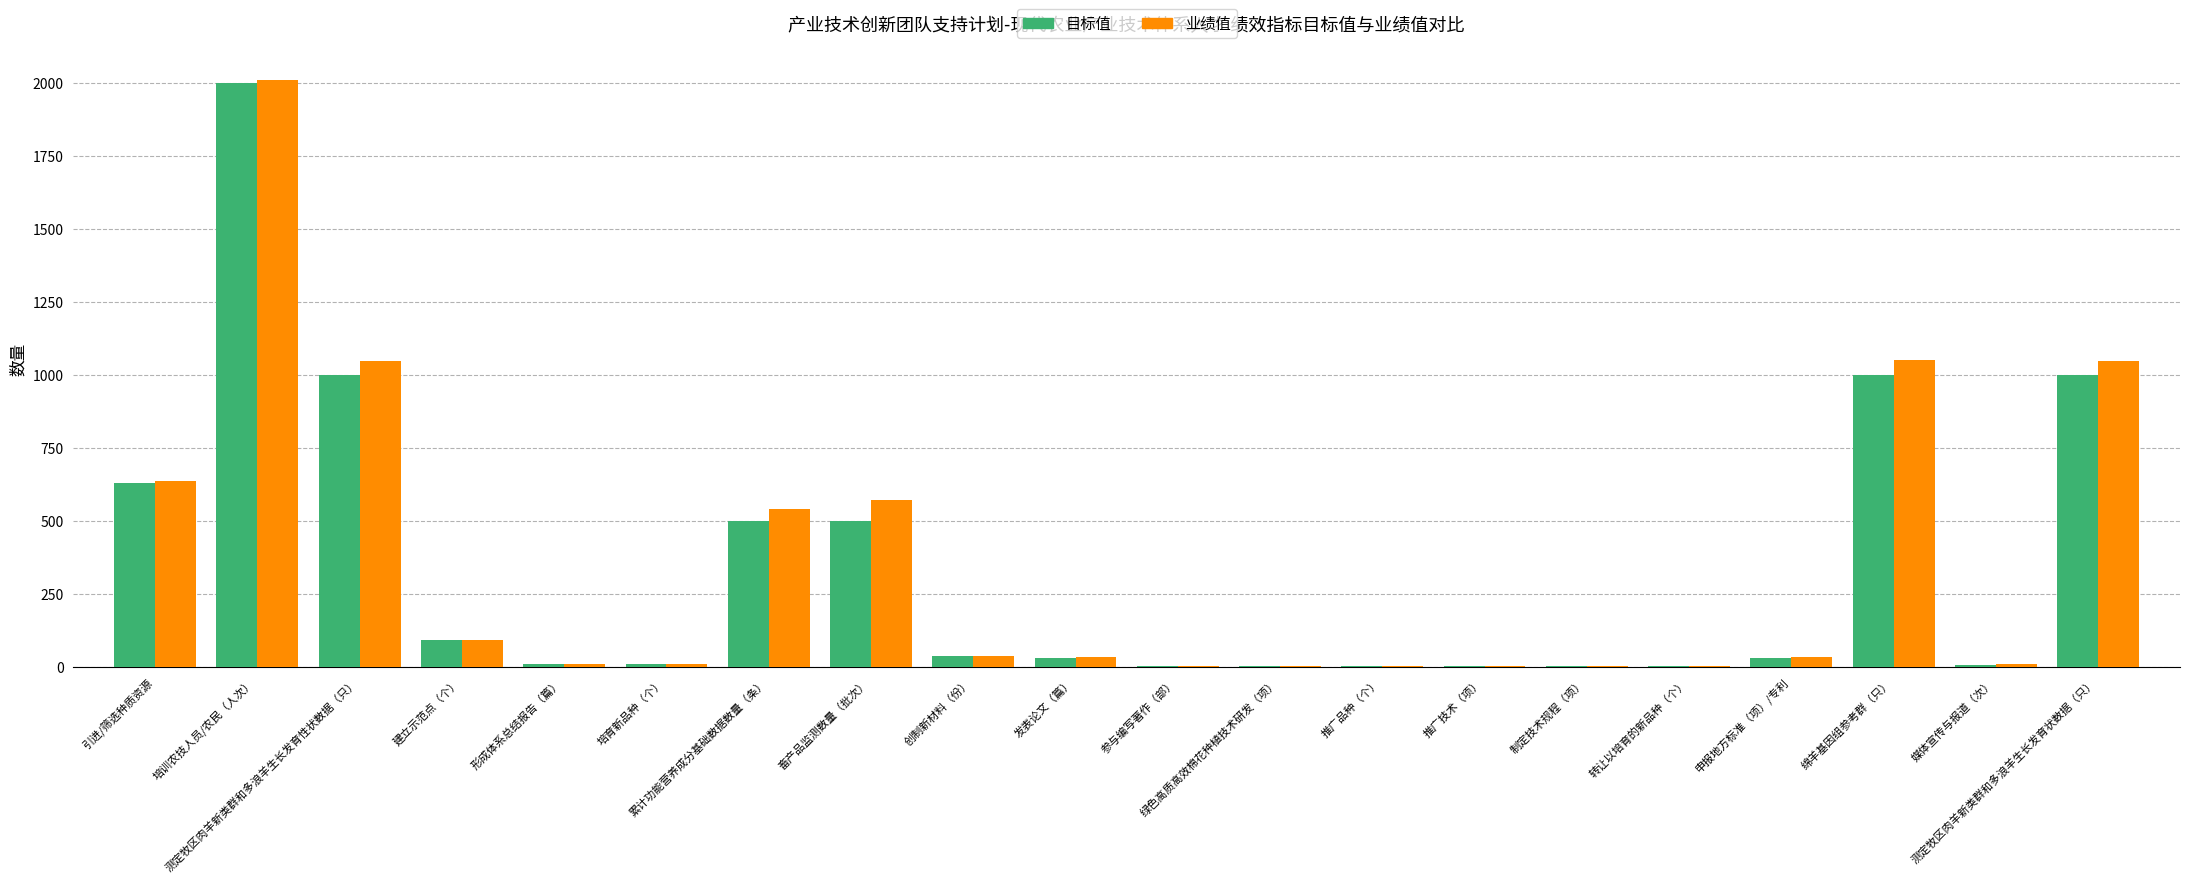

Where does the 目标值 series first go above 30?

引进/筛选种质资源